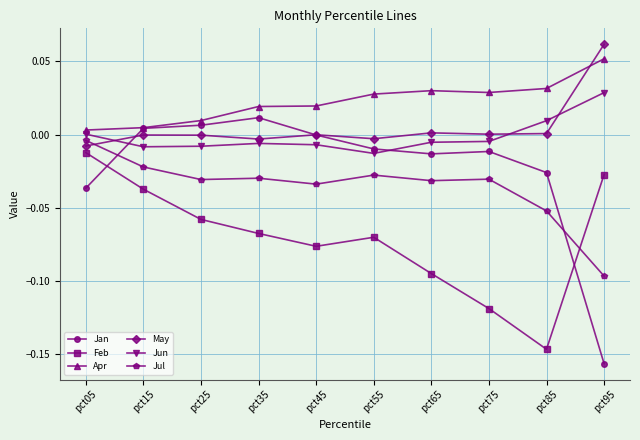

Which series has the largest total across all categories?

Apr